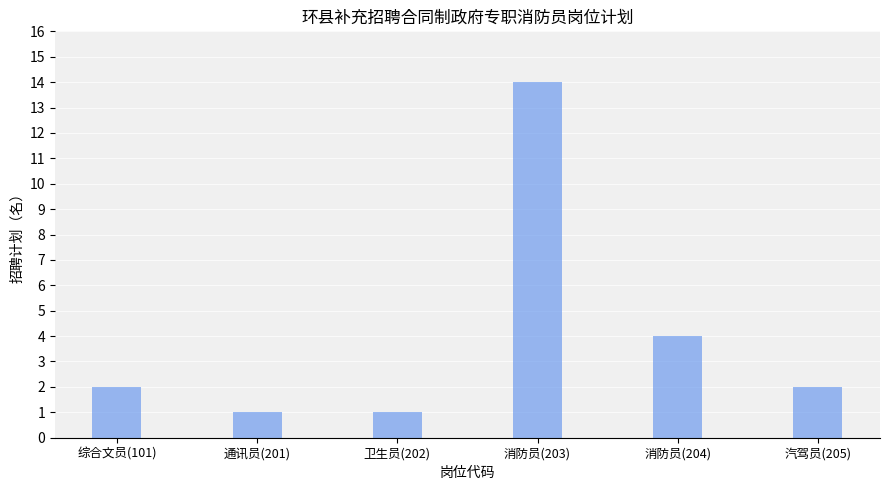

How many distinct data groups are displayed?

1